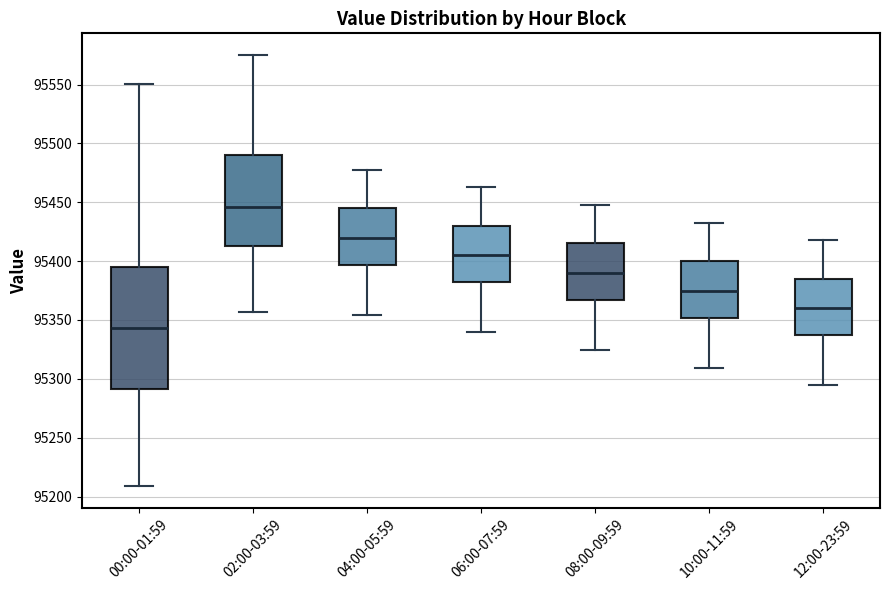

Where is the upper edge of the box for 12:00-23:59 on the y-axis? The values are not printed on the chart, so give them approximately, as read against the axis.

95385